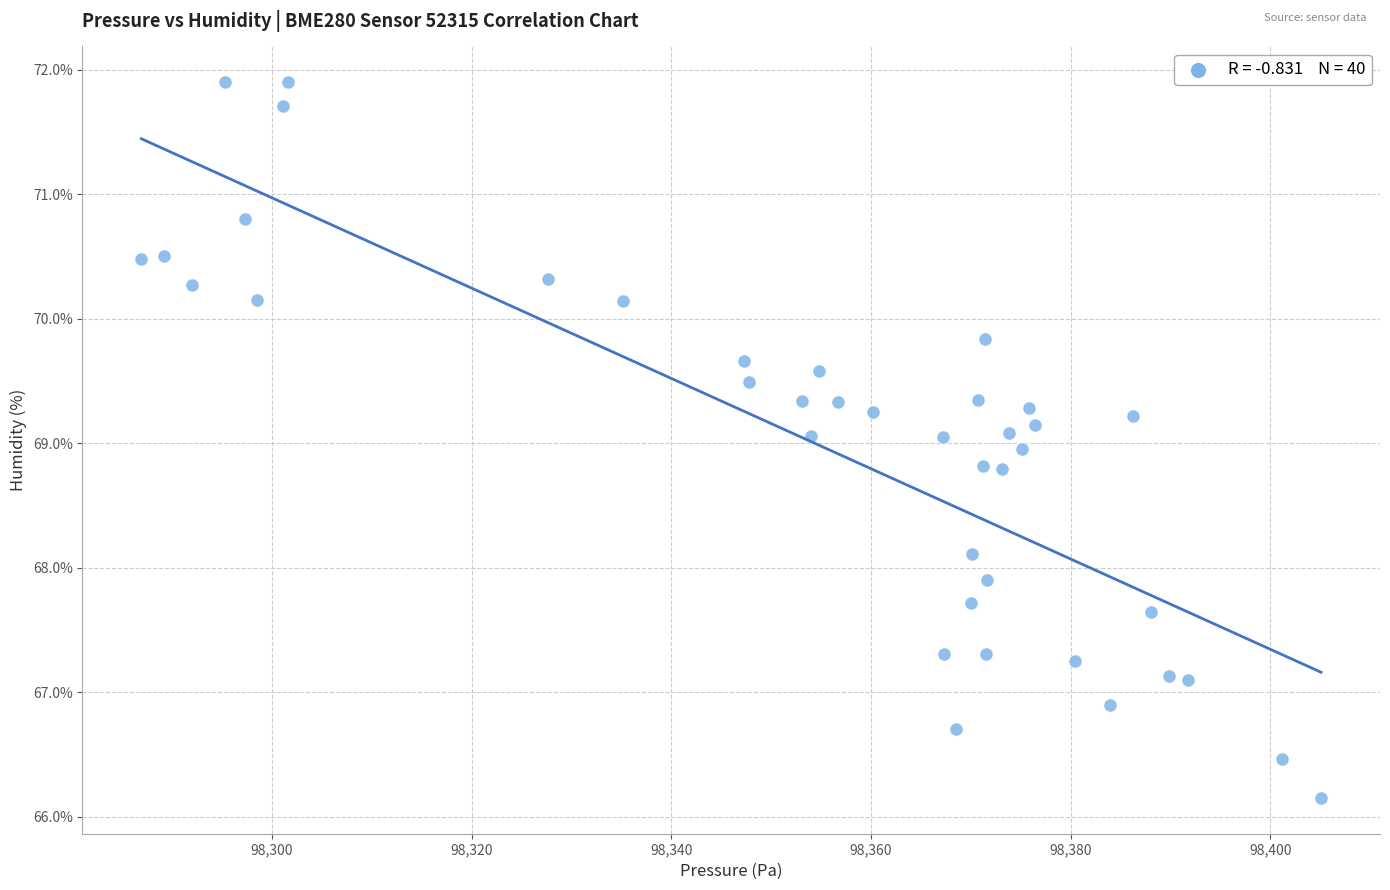

What is the range of X values (max minus min)?

118.1